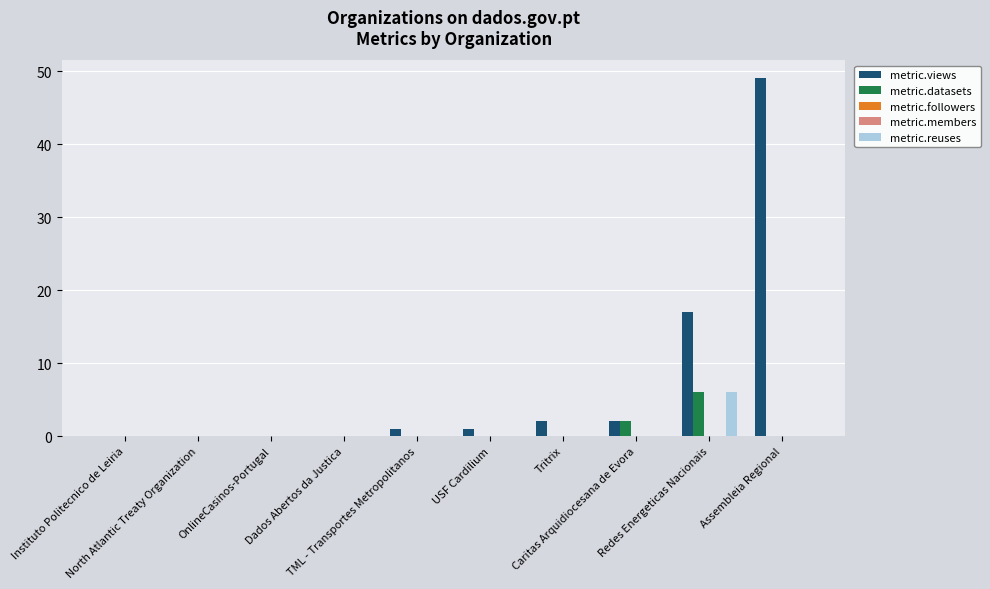

At how many categories does at least one series exceed 25?

1